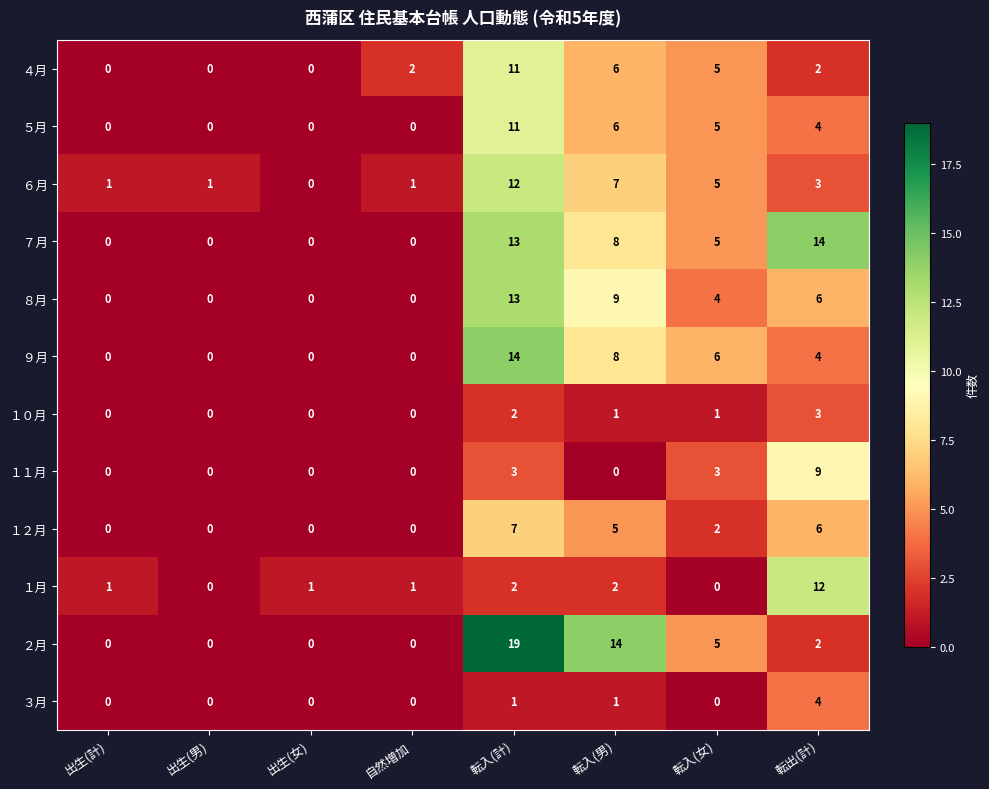

Which series has the widest spread of values?

２月